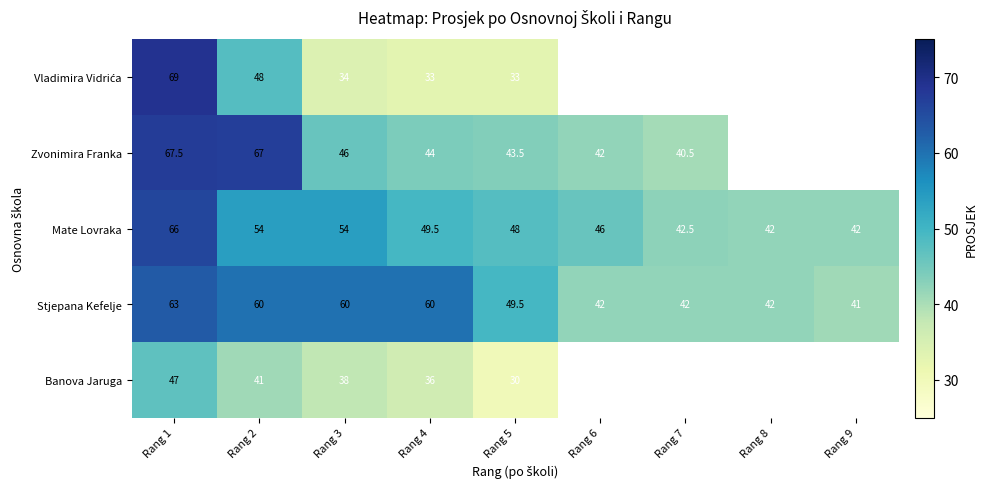

Which category has the highest value across all series?

Rang 1